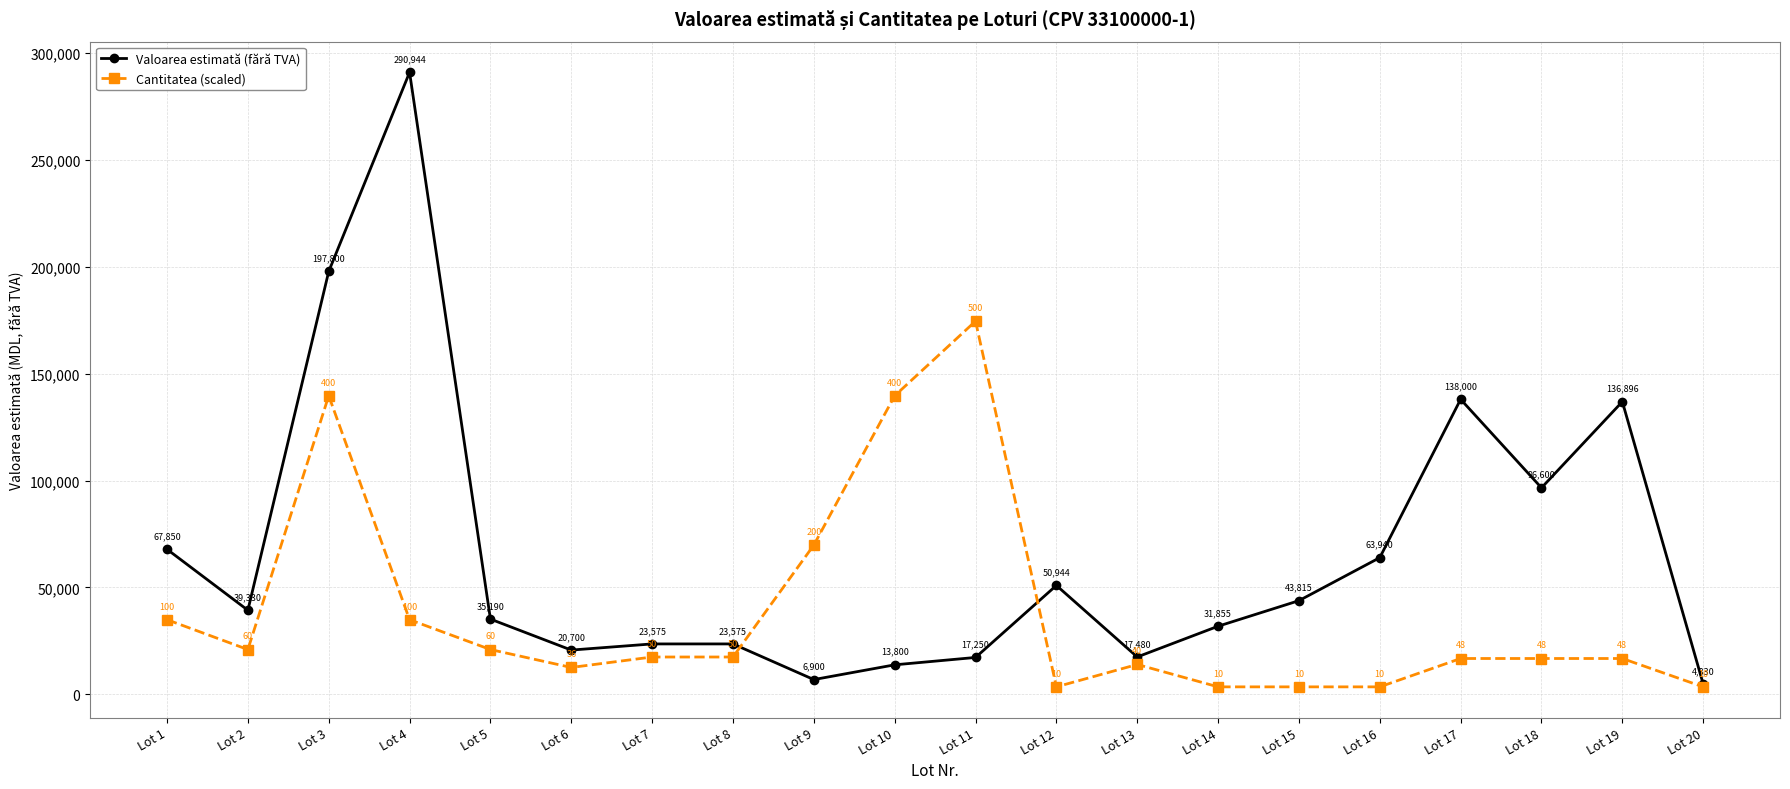

At which category does Valoarea estimată (fără TVA) reach its first local peak?

Lot 4